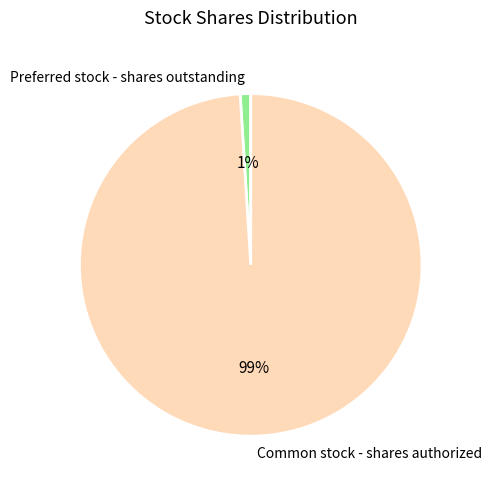

True or false: Common stock - shares authorized accounts for 99% of the total.

True